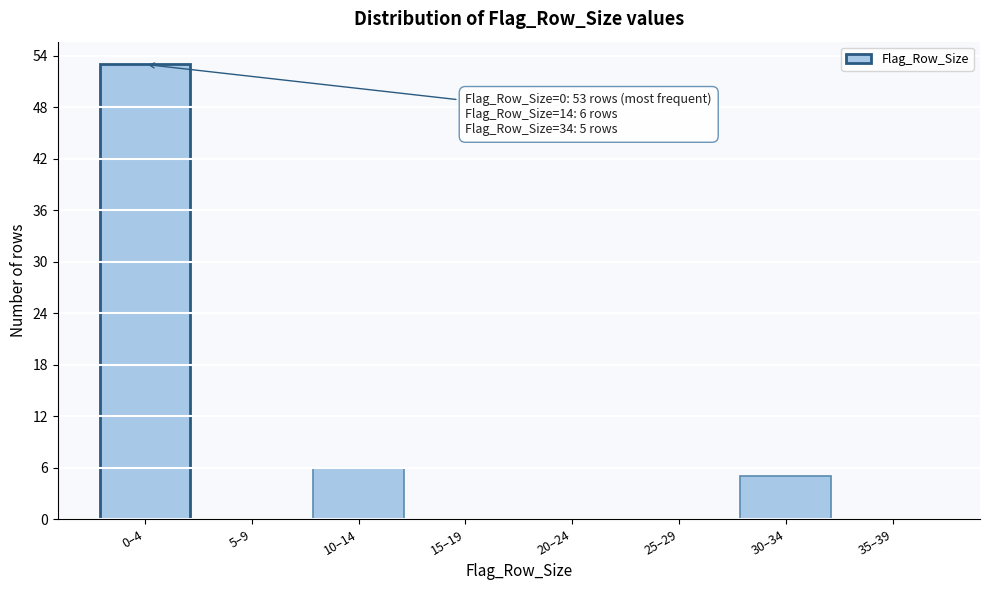

Reading right to left, transcribe all the data shown in this chart.

35–39=0	30–34=5	25–29=0	20–24=0	15–19=0	10–14=6	5–9=0	0–4=53